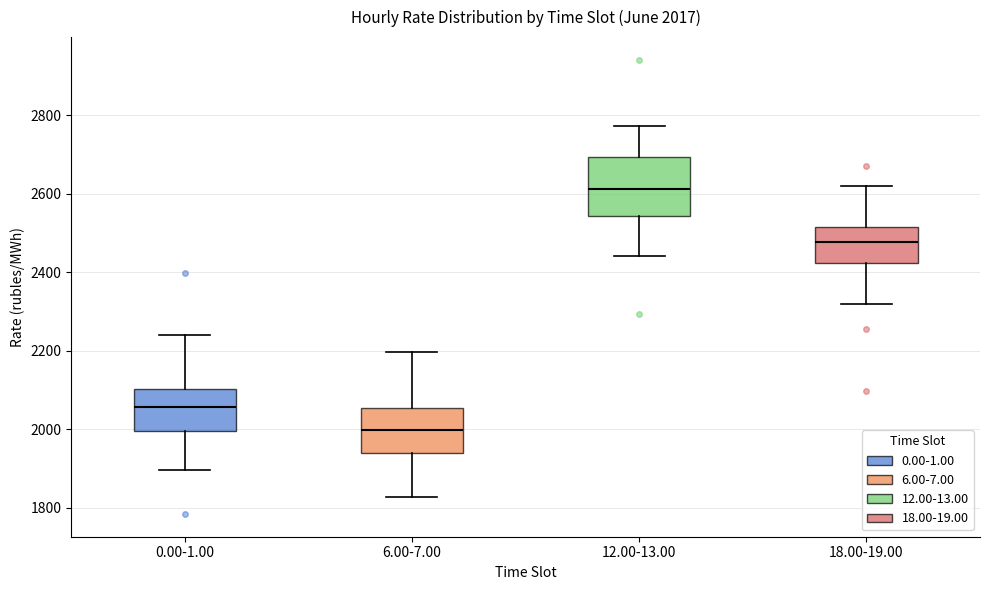

Which box is the tallest, from its lower edge to its upper edge?

12.00-13.00